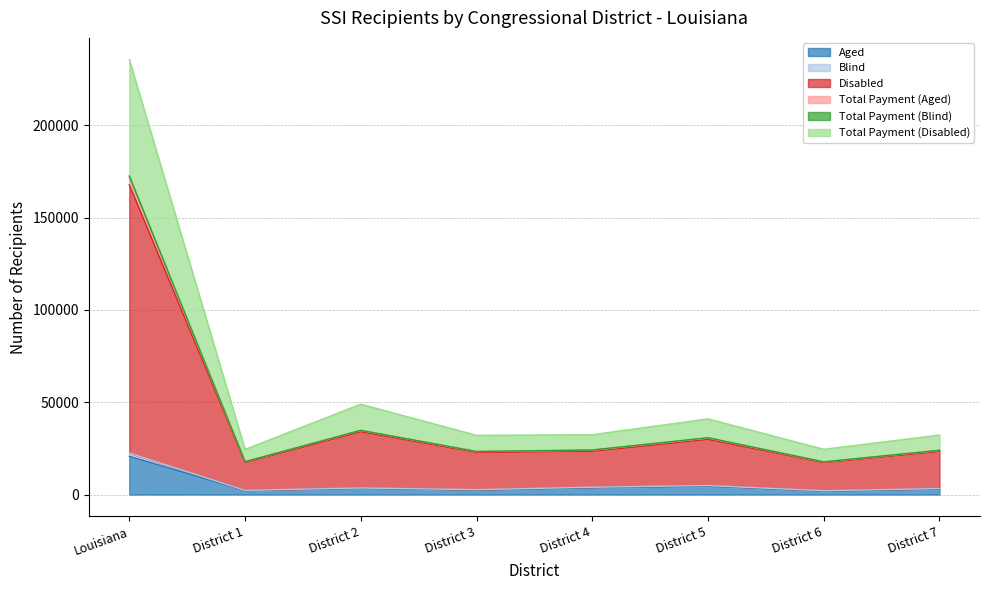

The value of Total Payment (Aged) at District 6 is 17715. True or false?

True